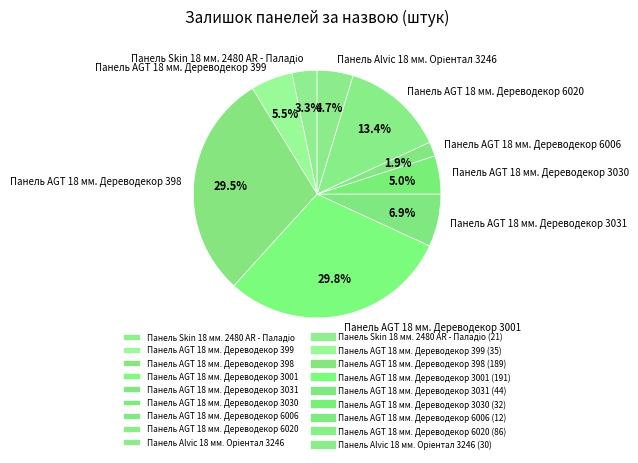

Between Панель AGT 18 мм. Дереводекор 3031 and Панель AGT 18 мм. Дереводекор 3001, which is larger?

Панель AGT 18 мм. Дереводекор 3001